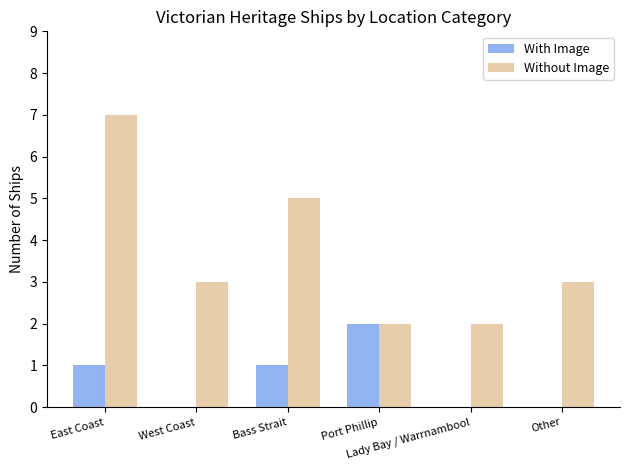

Are the bars grouped side by side (vs. stacked)?

Yes